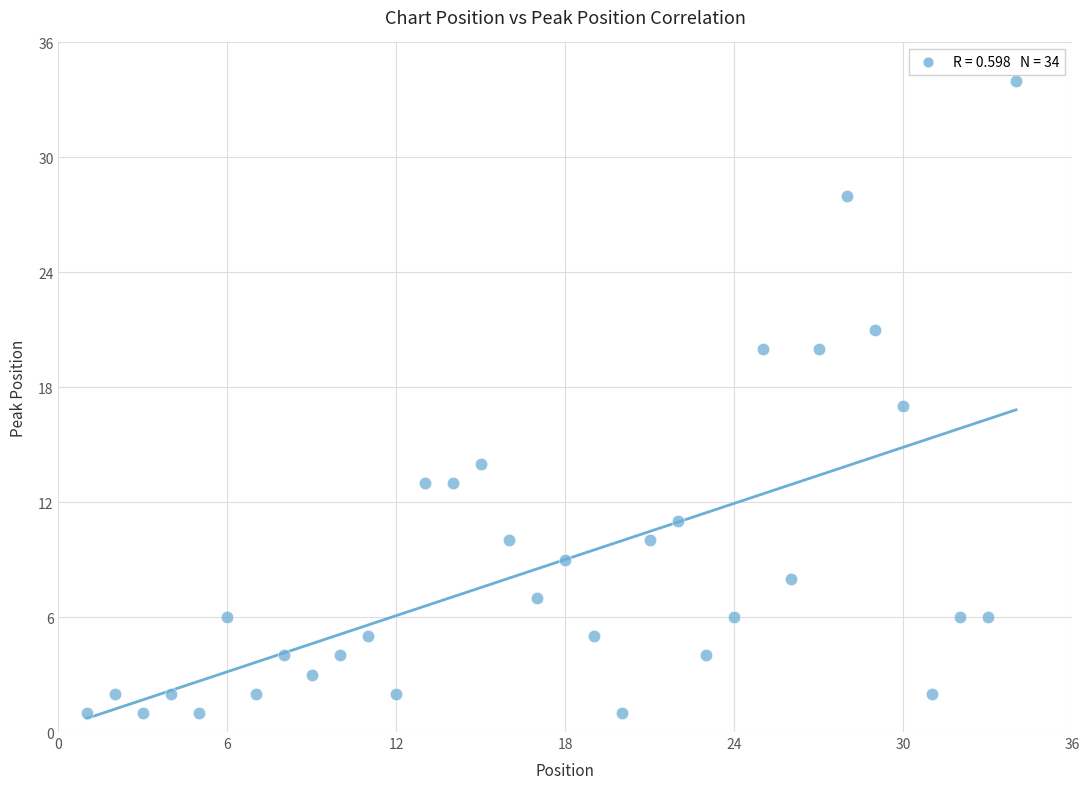

What is the range of X values (max minus min)?

33